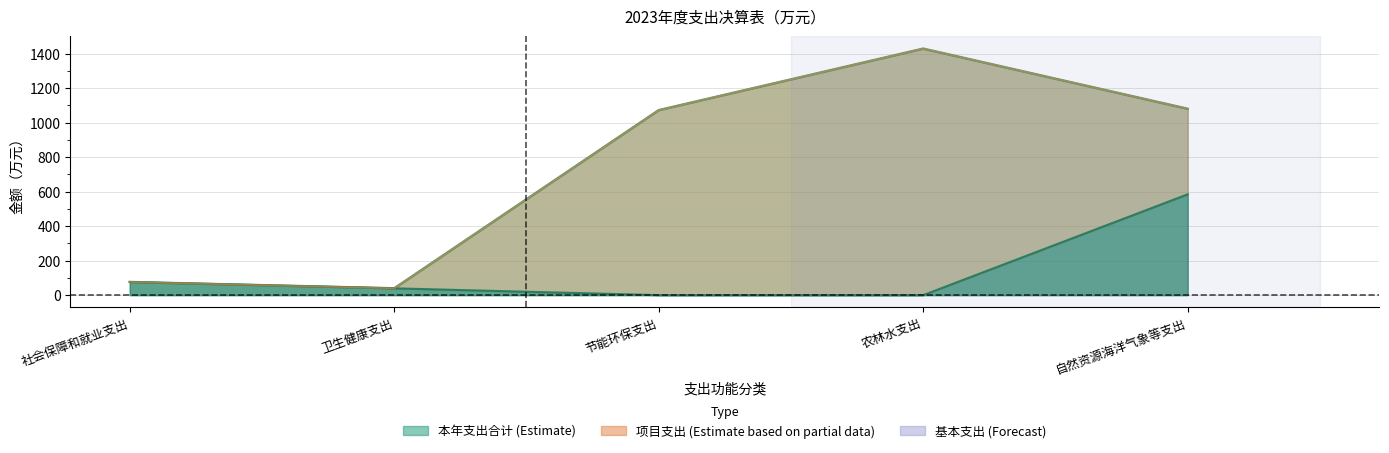

What is the approximate value of 本年支出合计 at 卫生健康支出?

39.5